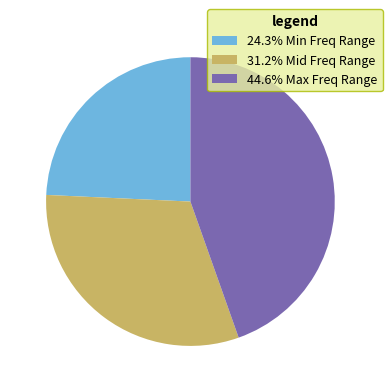

Count the number of slices in the pie.

3